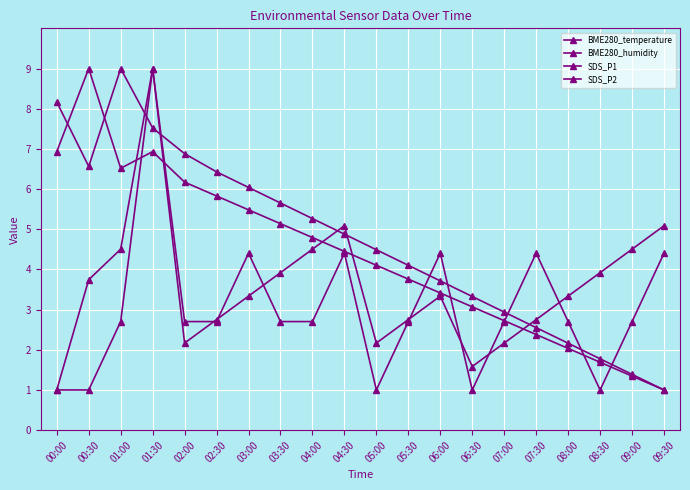

Where do SDS_P1 and BME280_humidity first cross each other?

01:00 and 01:30